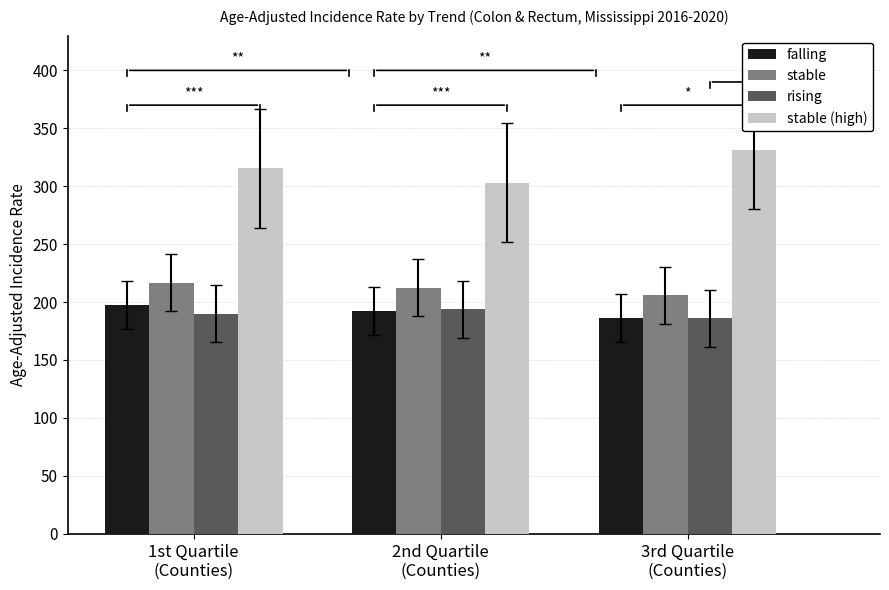

What is the sum of all falling values?

575.6